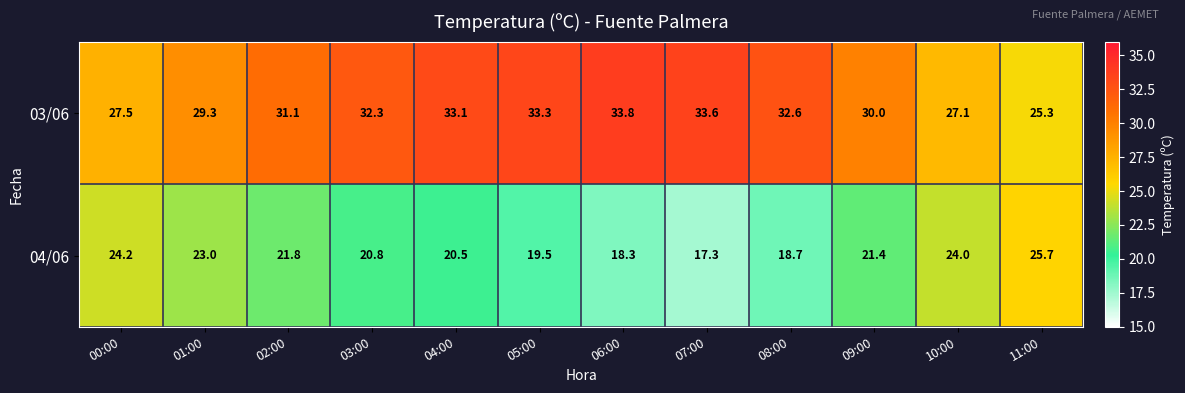

Reading left to right, list all the values displayed in this chart.

03/06: 27.5	29.3	31.1	32.3	33.1	33.3	33.8	33.6	32.6	30.0	27.1	25.3
04/06: 24.2	23.0	21.8	20.8	20.5	19.5	18.3	17.3	18.7	21.4	24.0	25.7